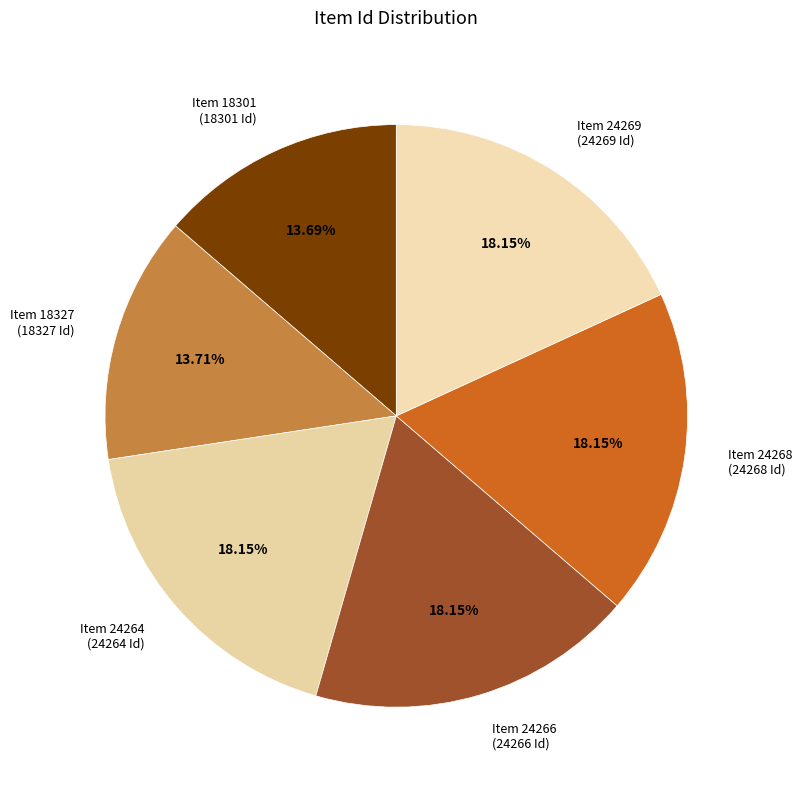

What is the ratio of the value at Item 24266 (24266 Id) to the value at Item 24269 (24269 Id)?

1.0